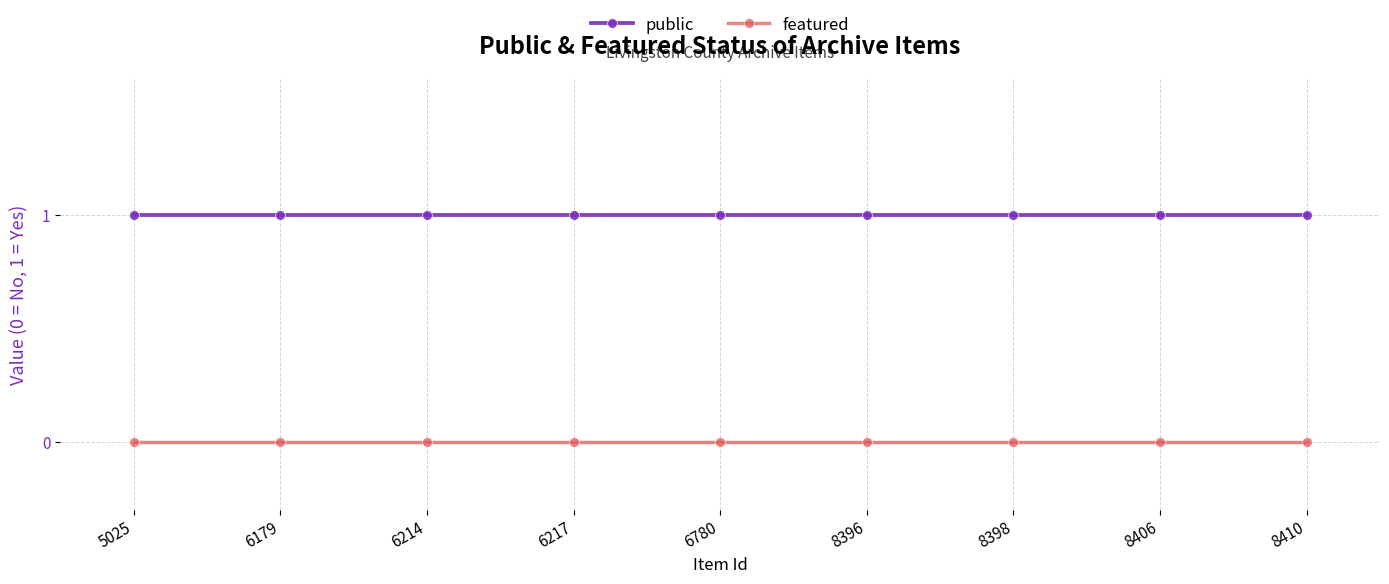

What is the value of the public point at the 4th from the left?

1